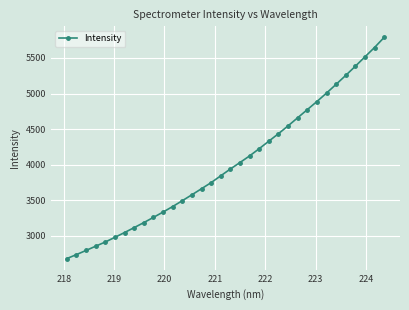

What is the sum of all values?

136338.5